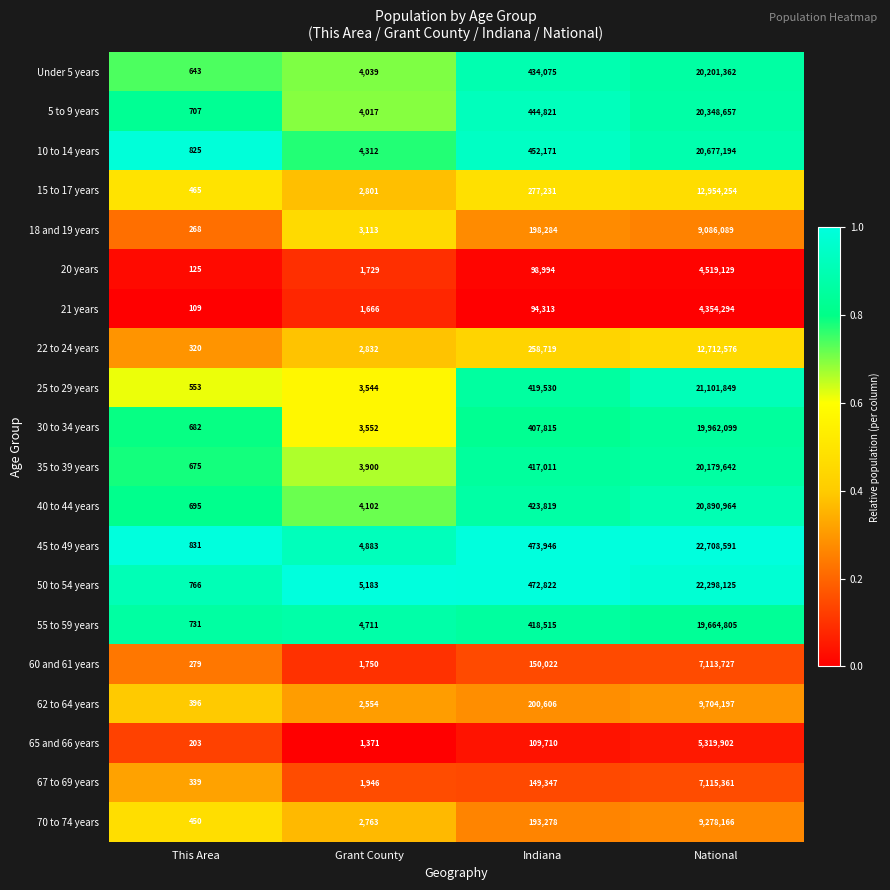

Is the value of 40 to 44 years at National greater than the value of 20 years at This Area?

Yes